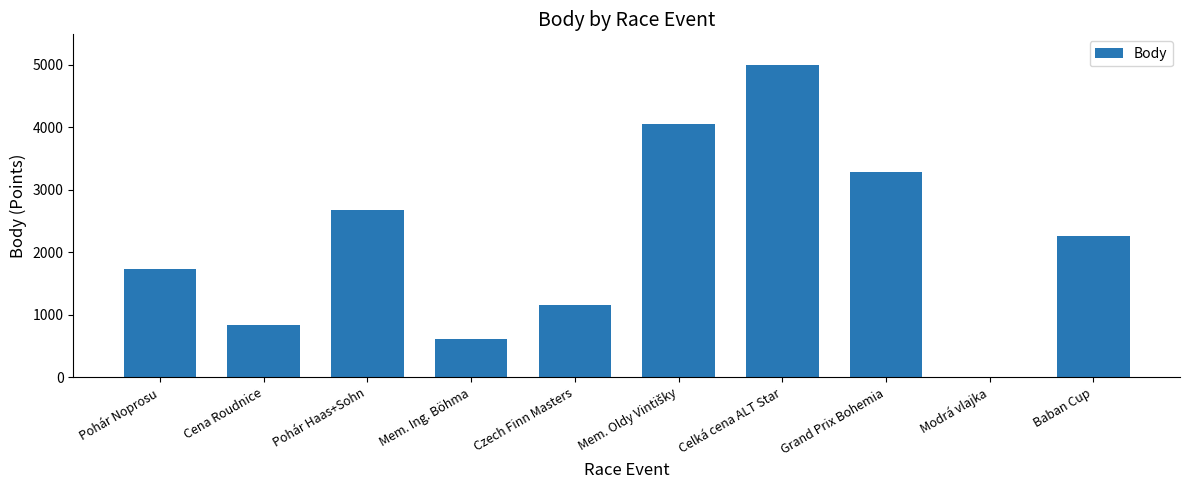

Where is the data nearest to the value 2495?

Pohár Haas+Sohn